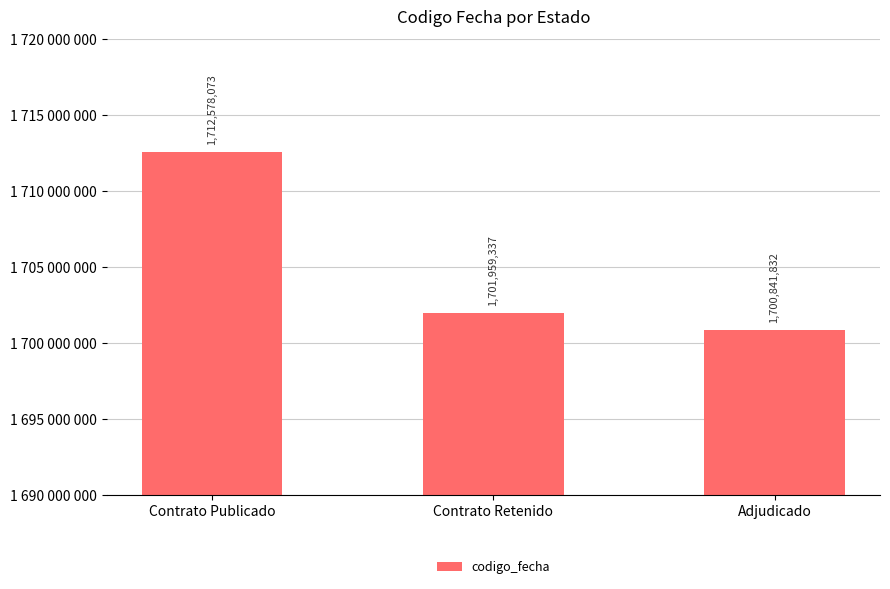

Approximately how many times larger is the value at Adjudicado compared to Contrato Publicado?

1.0